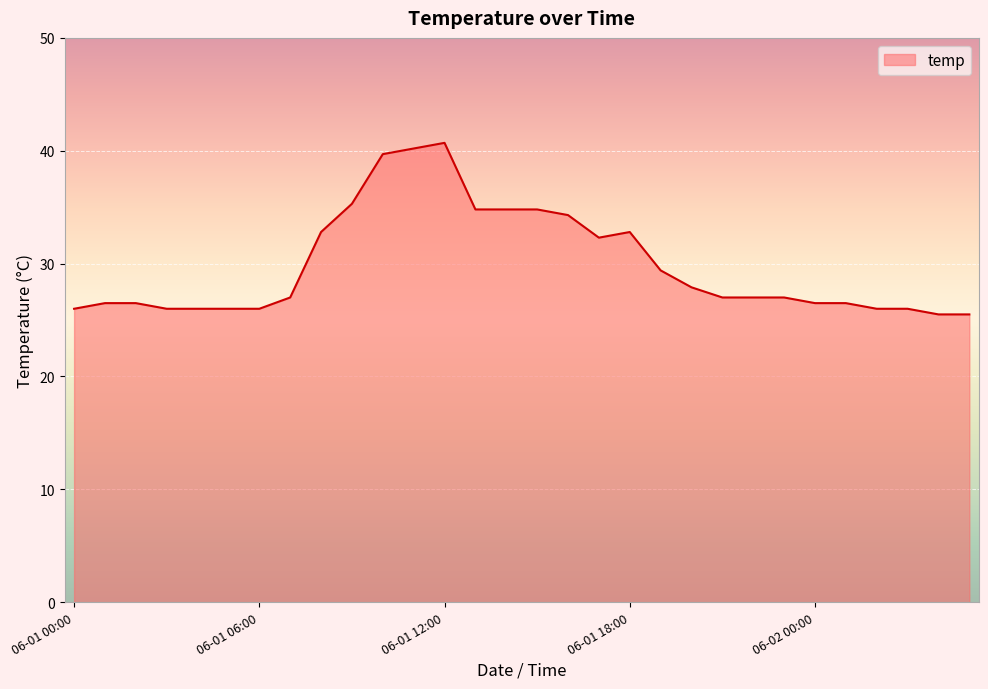

What is the maximum value shown in the chart?

40.7